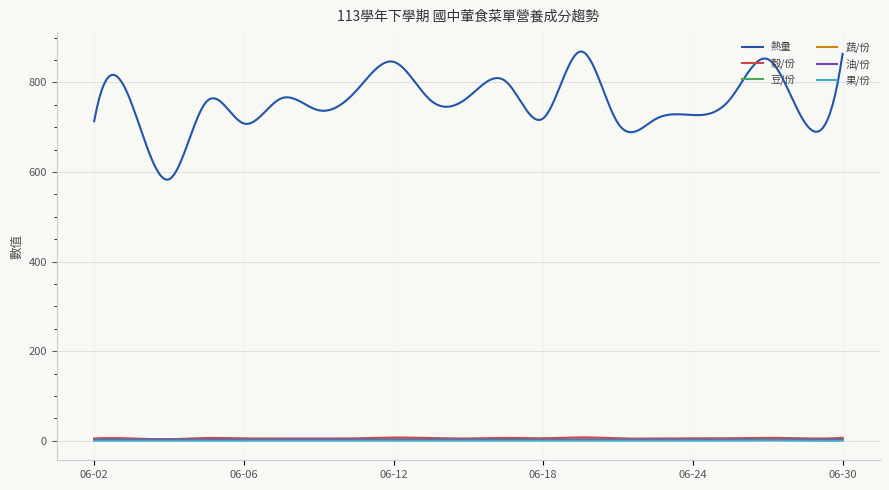

What is the greatest value displayed?

868.8